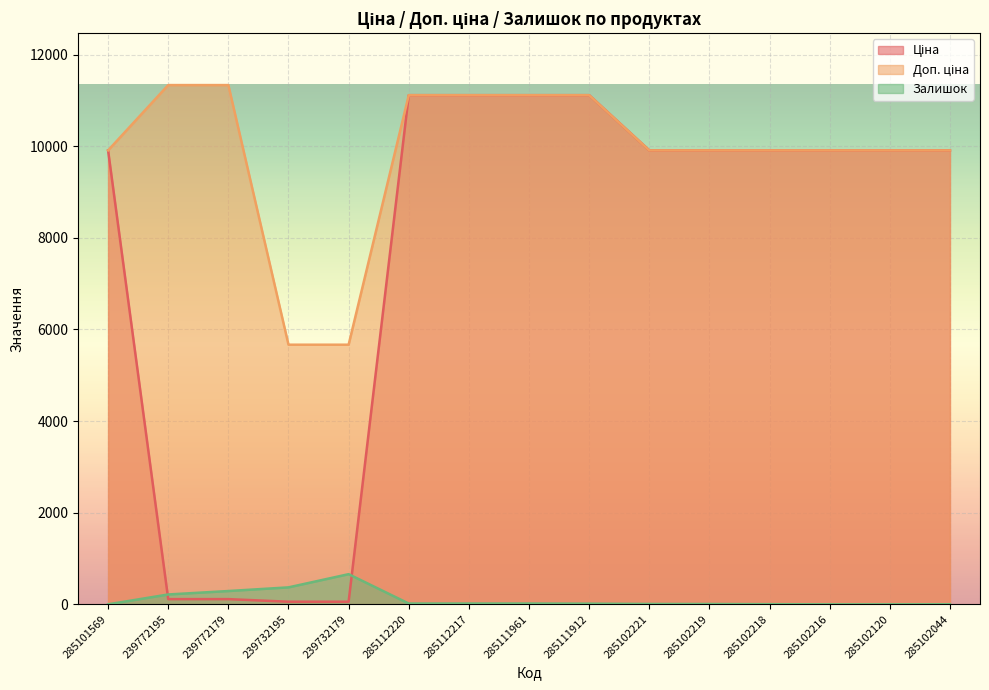

How many intersections are there between Залишок and Ціна?

2